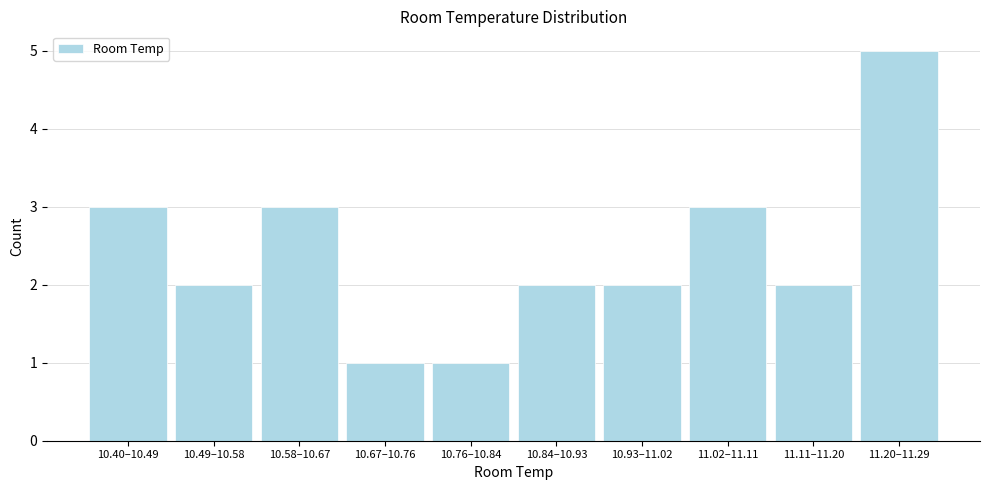

Reading right to left, what are all the values shown in this chart?

5	2	3	2	2	1	1	3	2	3